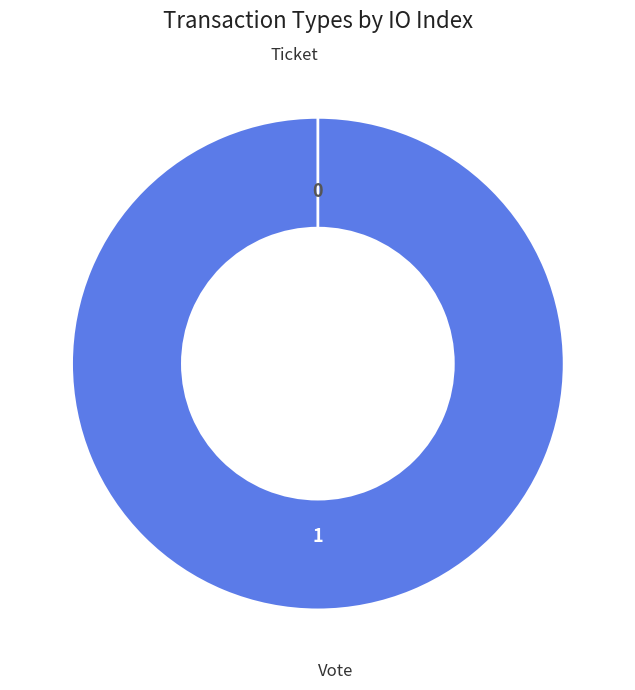

Which category has the biggest portion of the pie?

Vote